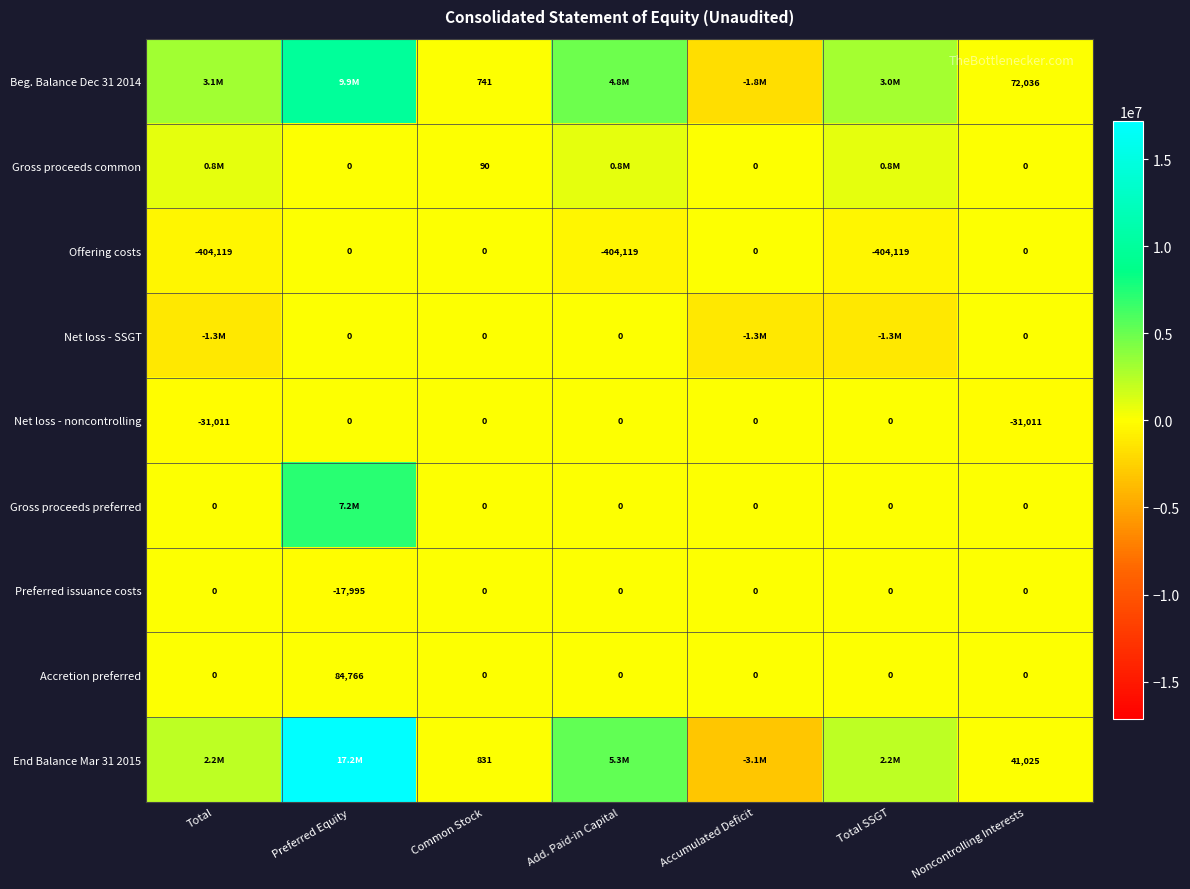

What is the greatest value displayed?

17173070